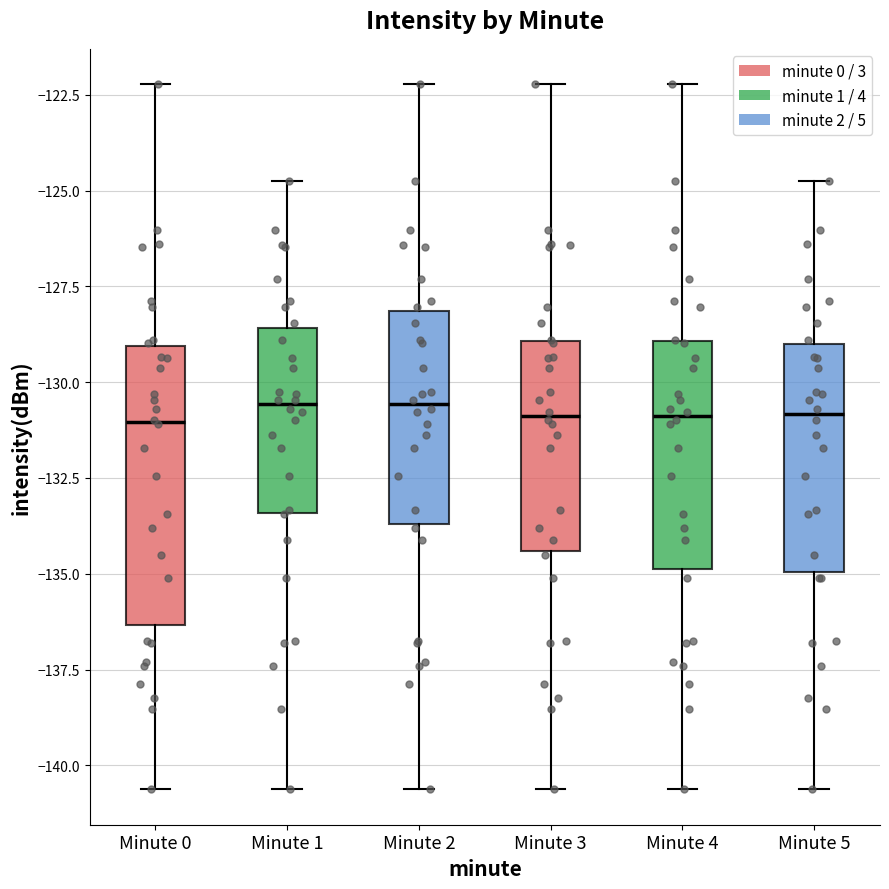

Where does the median line of the box for Minute 5 sit on the y-axis? The values are not printed on the chart, so give them approximately, as read against the axis.

-131.0